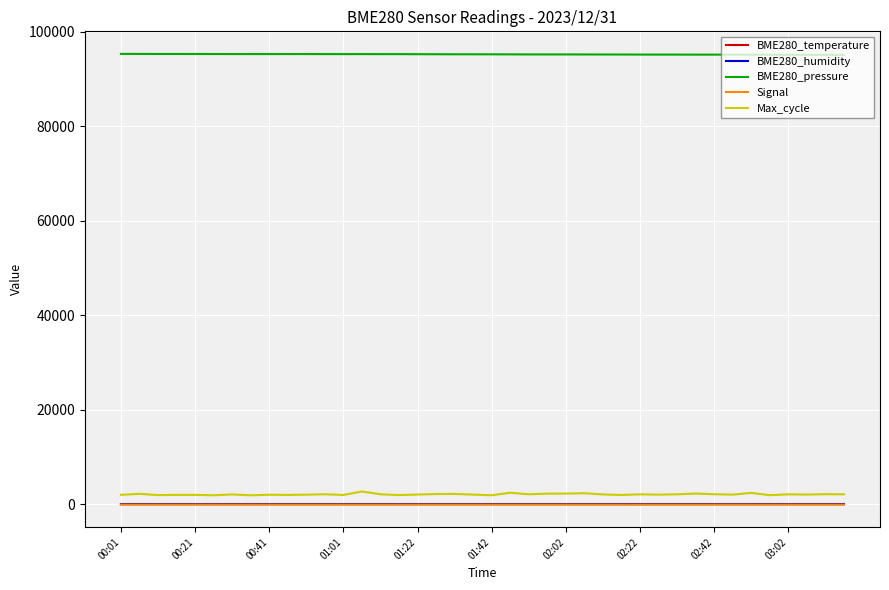

What is the lowest value of the BME280_humidity series?

36.1